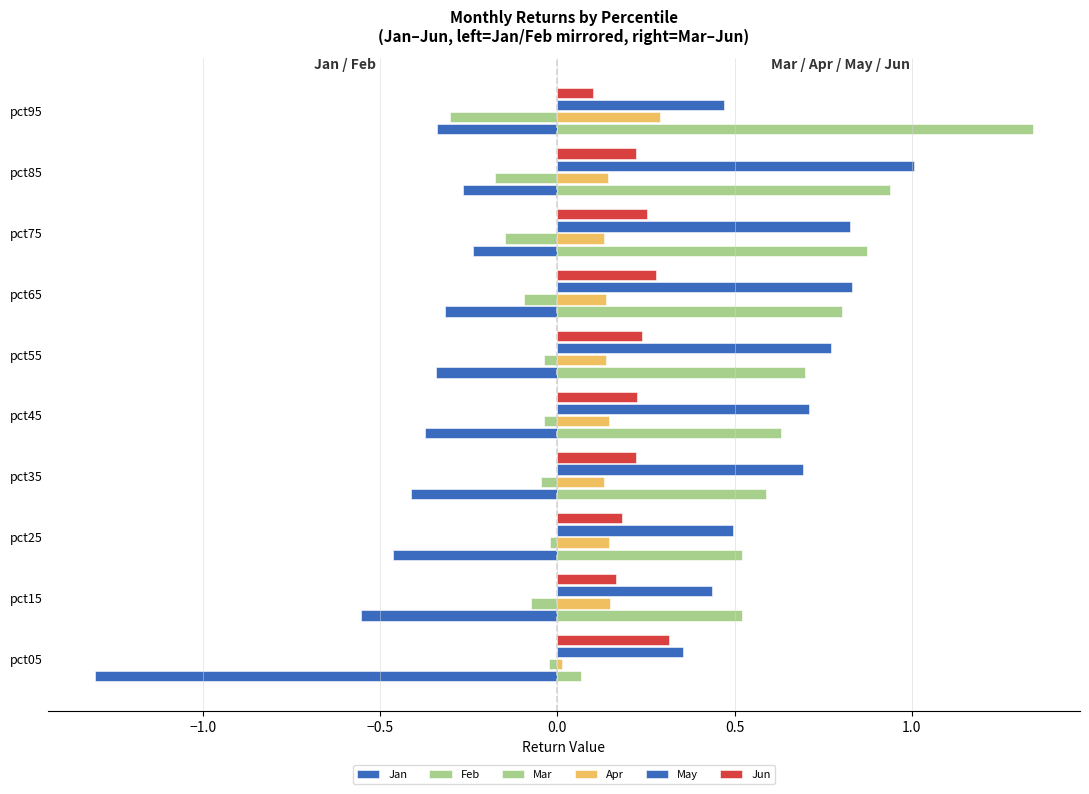

How many distinct data groups are displayed?

6